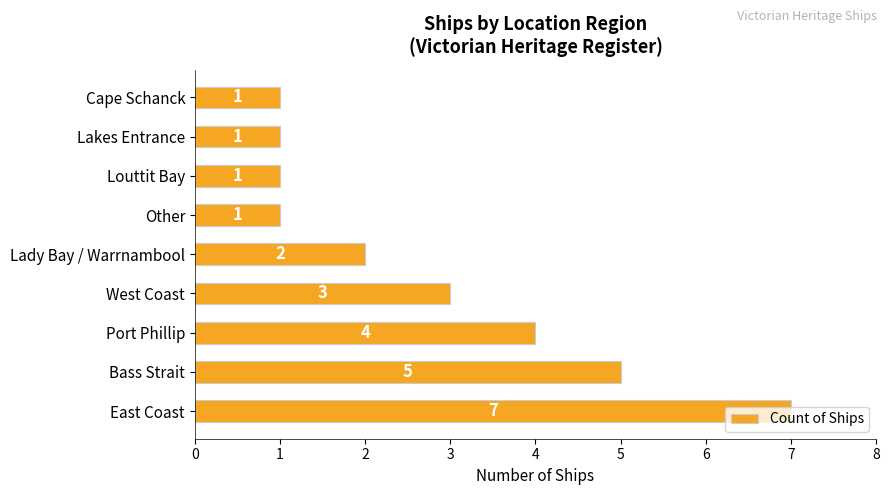

What is the difference between the values at Port Phillip and Lakes Entrance?

3